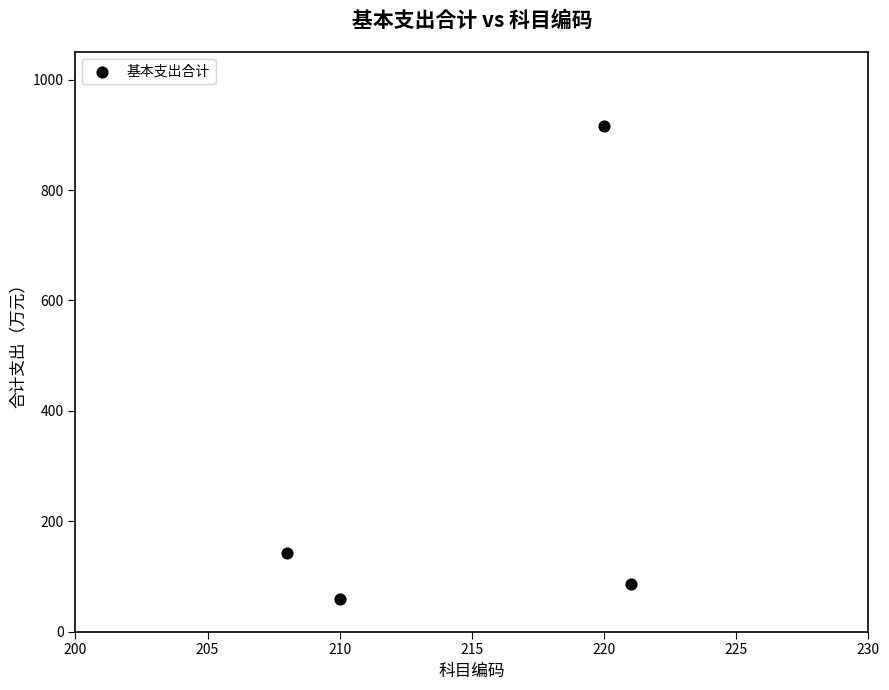

What Y value in the scatter plot is closest to 487?

143.1